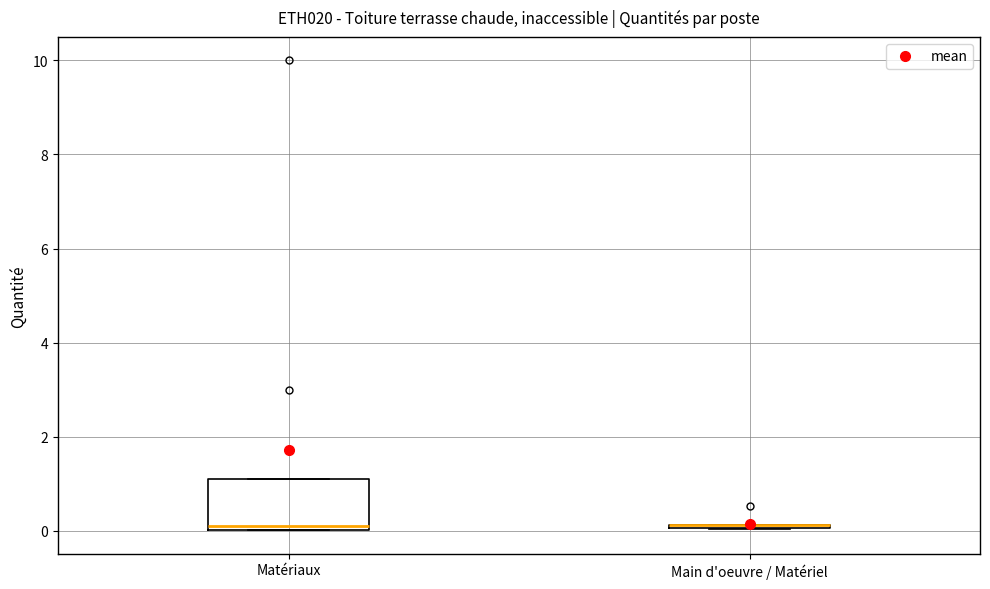

Reading left to right, read every box against the y-axis: the position of its median line, the range the box covers, and the ends of its whiskers. The values are not printed on the chart, so give them approximately, as read against the axis.

Matériaux: median 0.2, box 0.0 to 1.2, whiskers 0.0 to 1.2
Main d'oeuvre / Matériel: box collapsed to a line at 0.2, whiskers 0.0 to 0.2